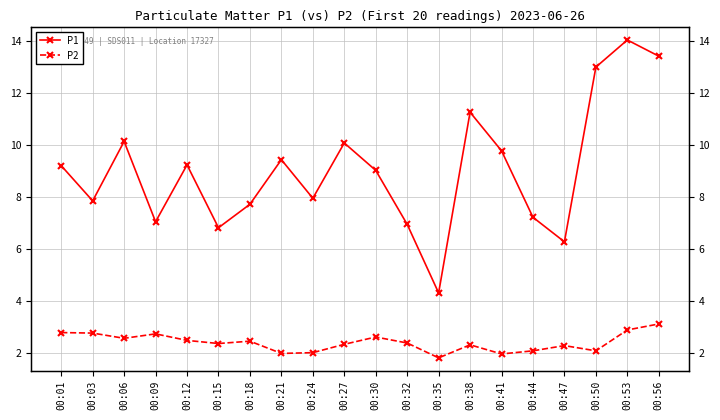

At which category does the chart reach its minimum across all series?

00:35